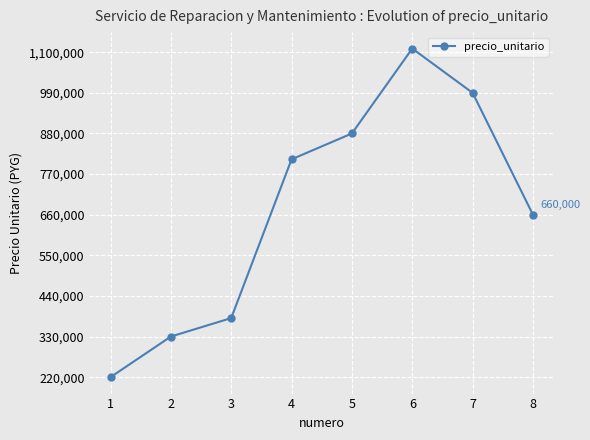

At which category does the chart reach its minimum across all series?

1